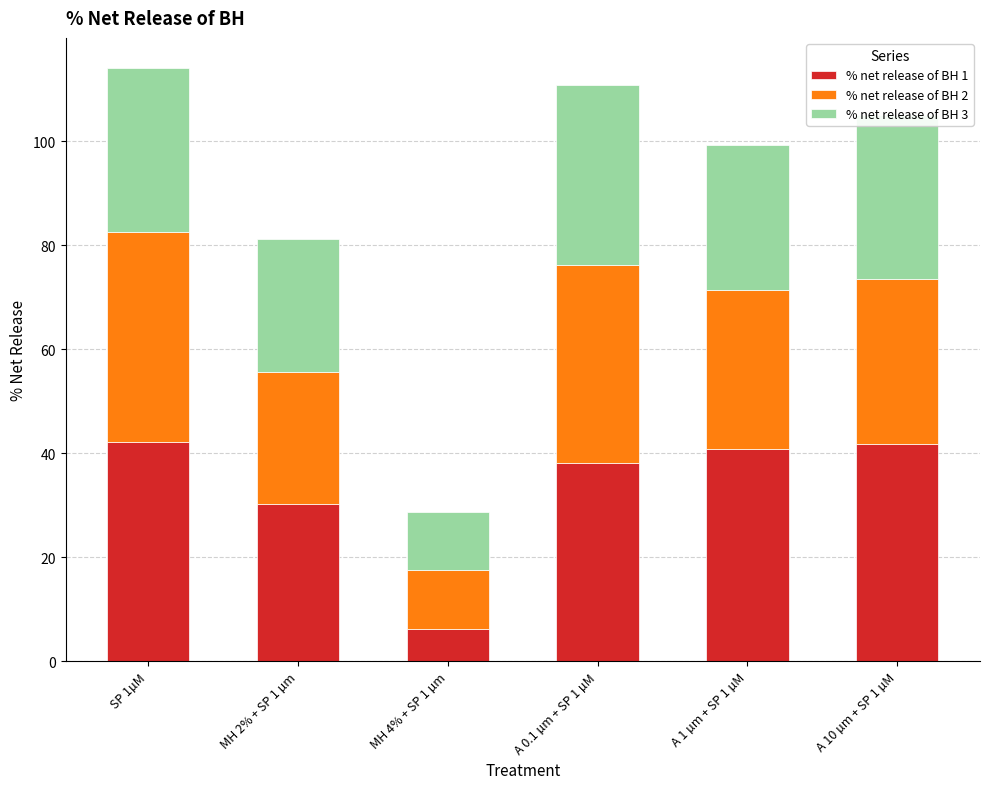

What is the total value across all series at MH 4% + SP 1 µm?

28.8